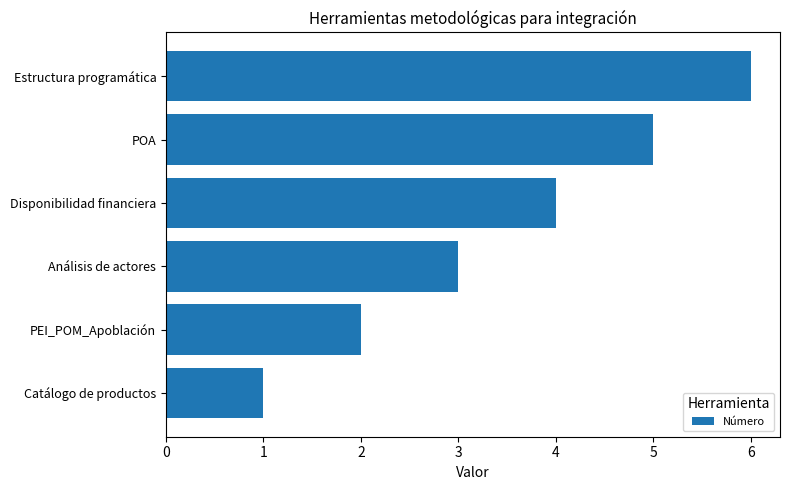

What is the change in value from PEI_POM_Apoblación to Disponibilidad financiera?

+2